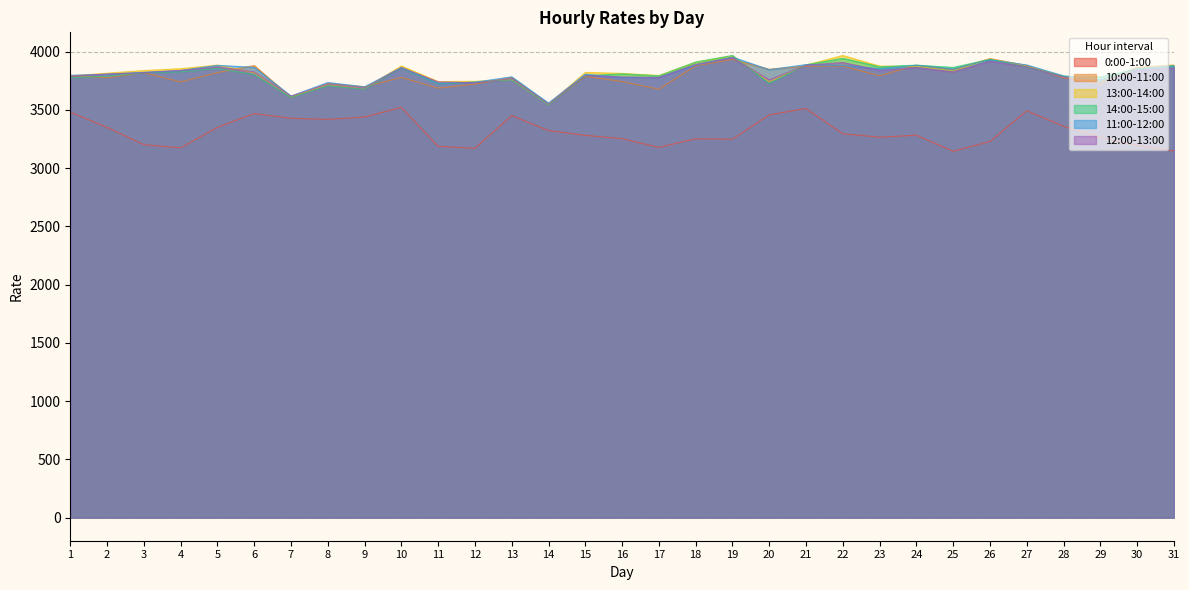

What is the difference between the maximum and minimum values in the 14:00-15:00 series?

422.5